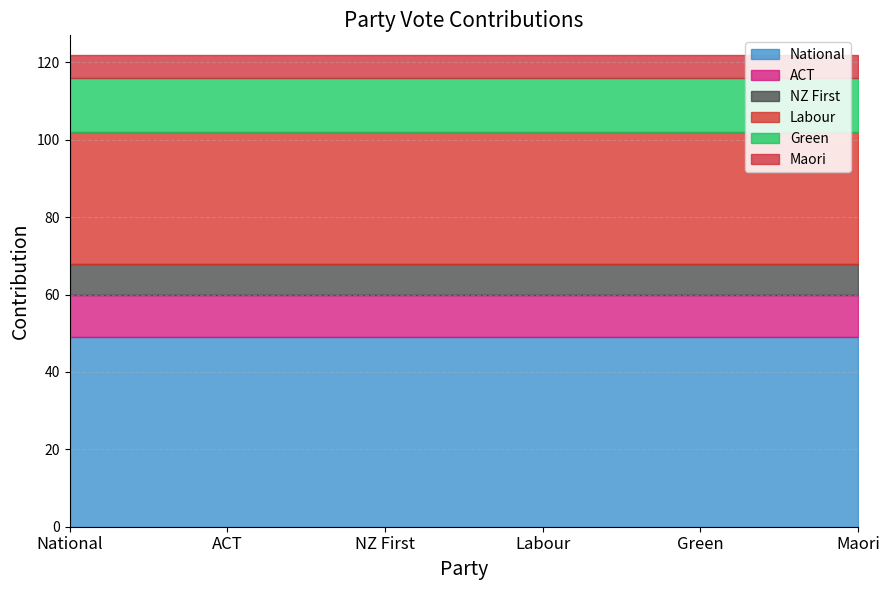

What value does the data have at Green, to the nearest 5?

15